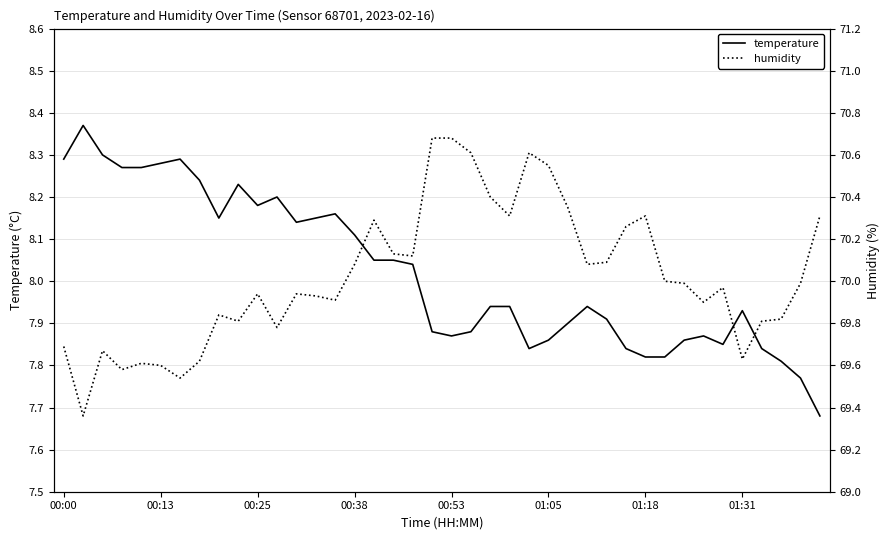

Is this an area chart (filled region under the line)?

No